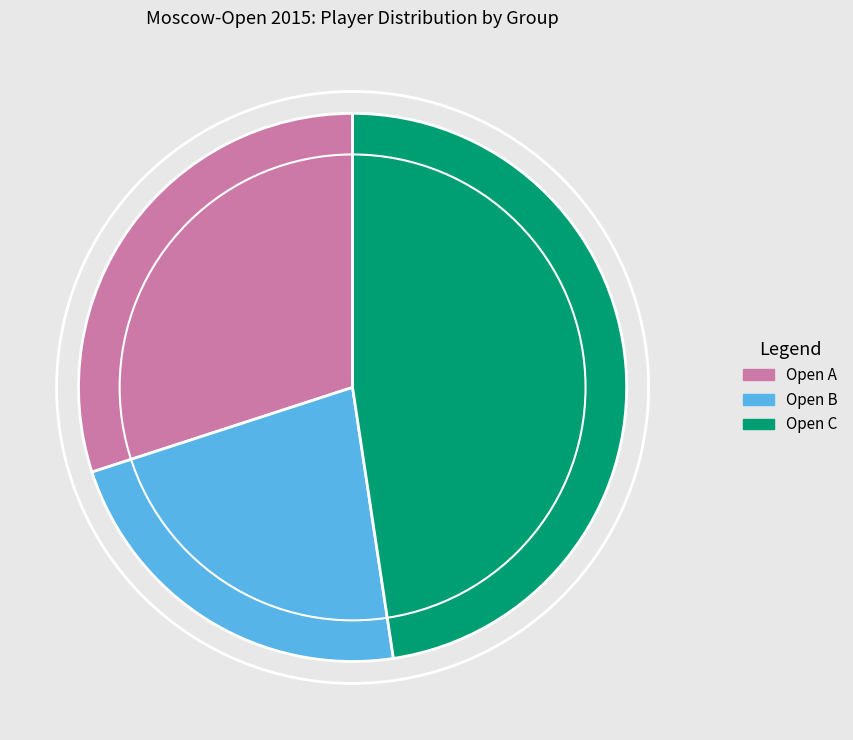

Does any single category account for the majority?

No